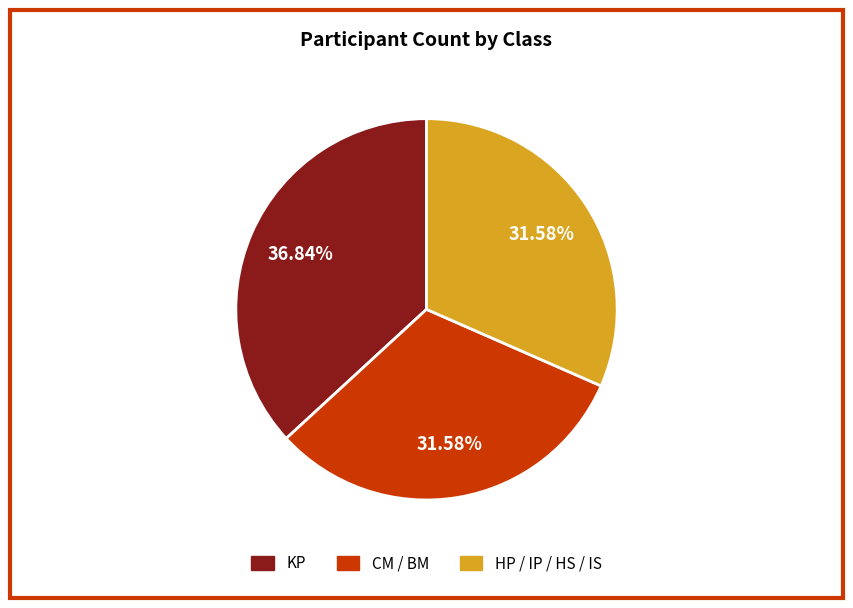

Does any single category account for the majority?

No